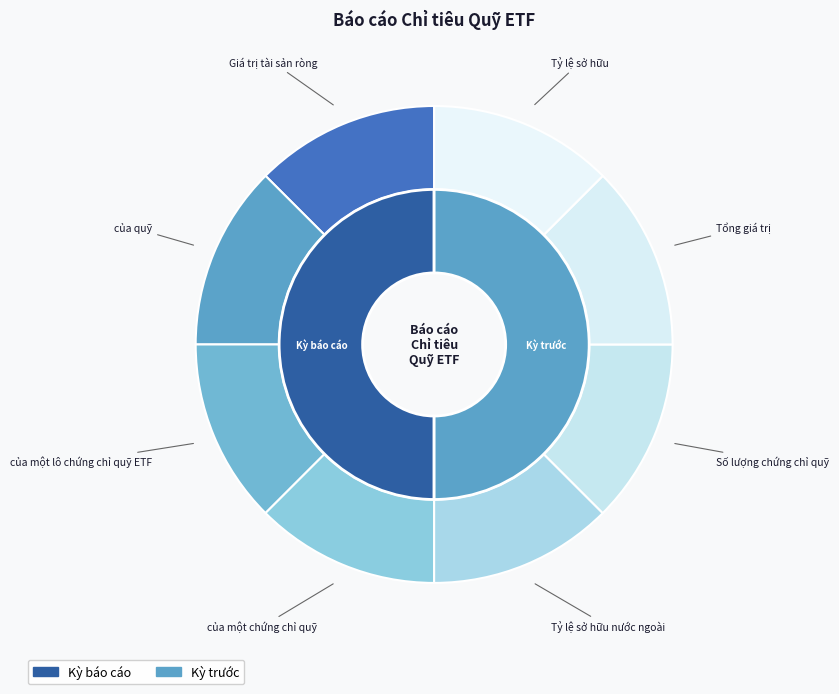

Which category has the biggest portion of the pie?

Tỷ lệ sở hữu nước ngoài